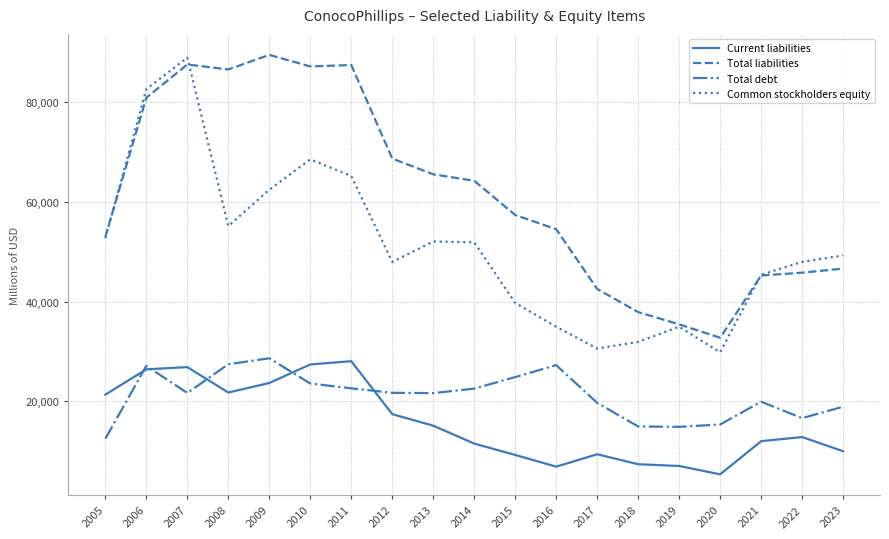

What are all the series names shown in the legend?

Current liabilities, Total liabilities, Total debt, Common stockholders equity